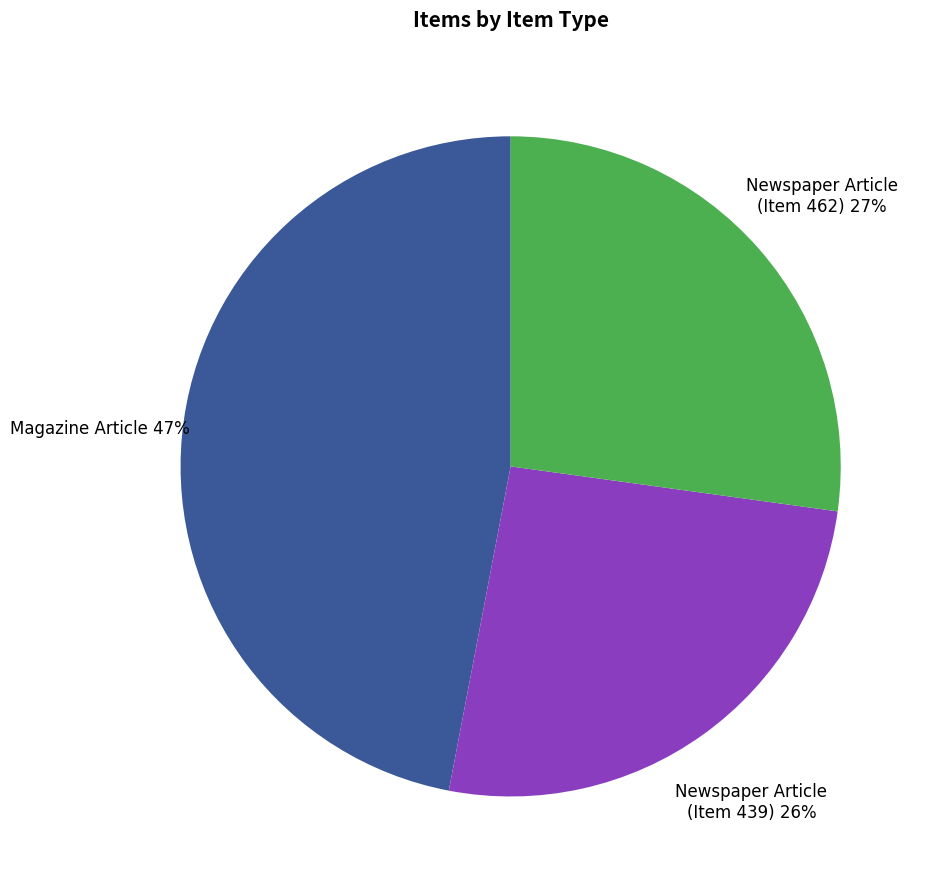

Which category has the biggest portion of the pie?

Magazine Article